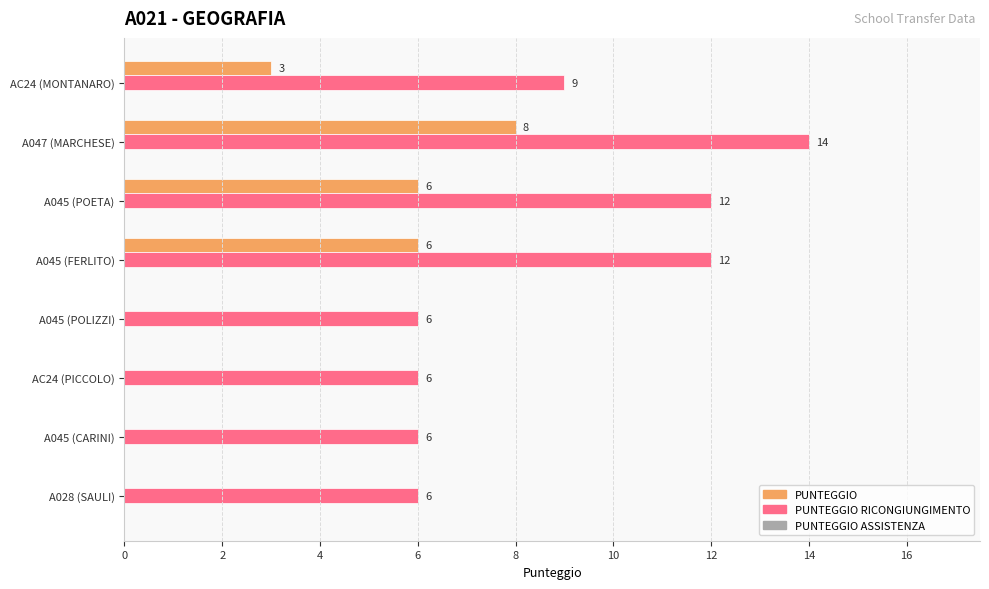

What is the sum of all PUNTEGGIO RICONGIUNGIMENTO values?

71